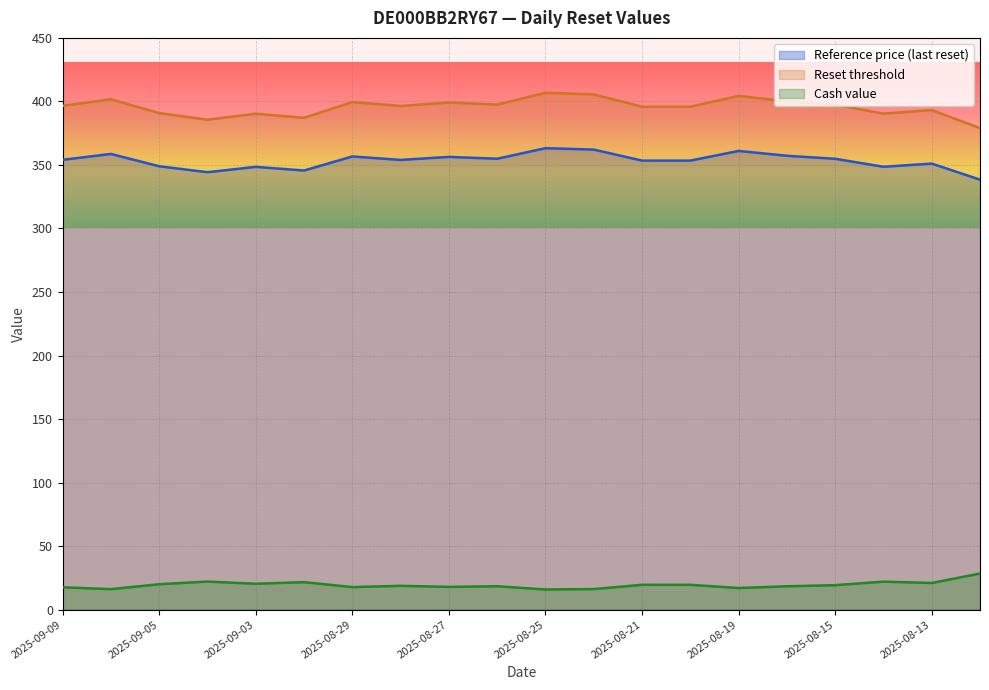

What is the difference between the maximum and minimum values in the Cash value series?

12.6